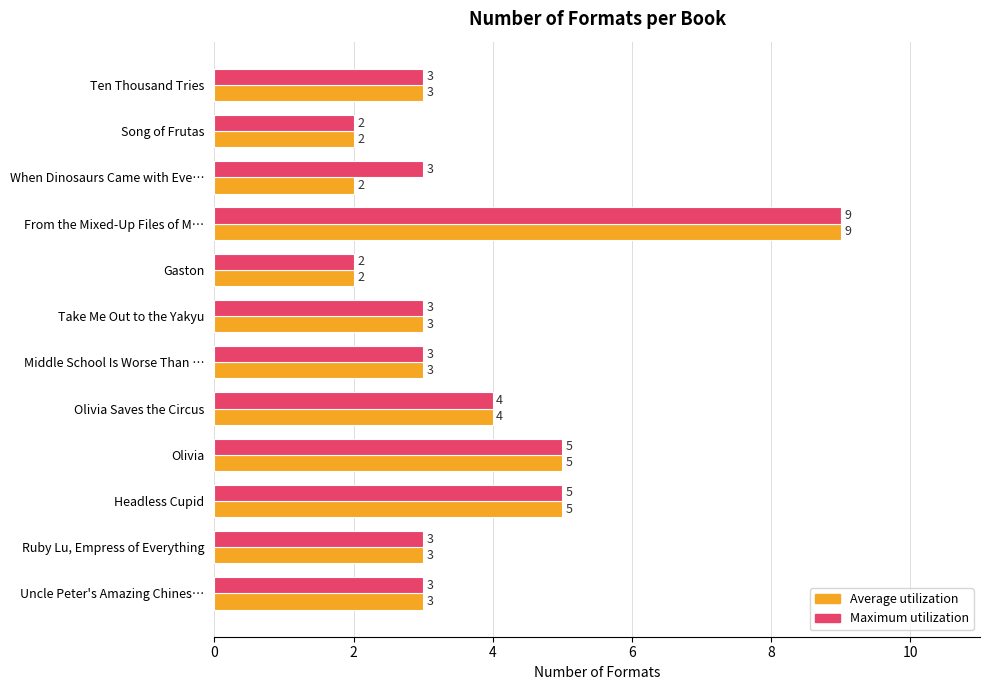

What is the highest value of the Maximum utilization series?

9